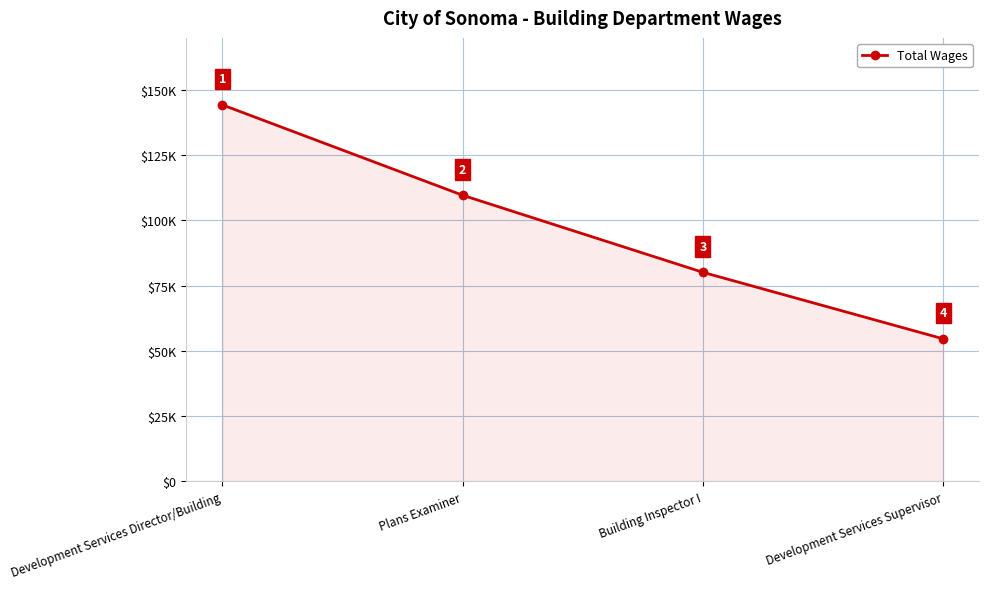

What is the smallest value displayed?

54636